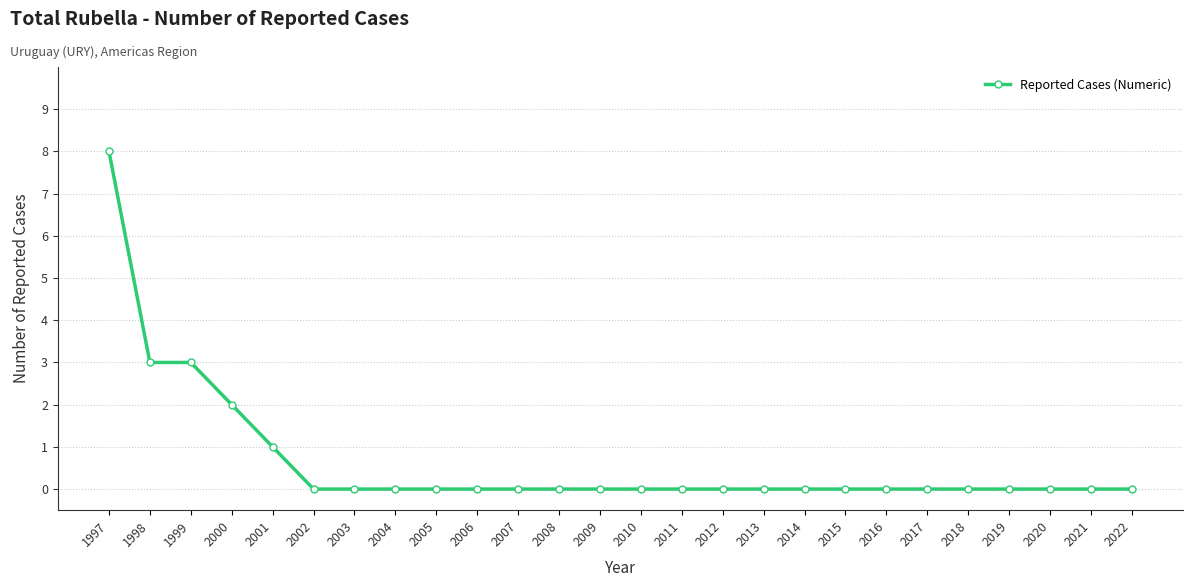

The value at 2003 is 4. True or false?

False